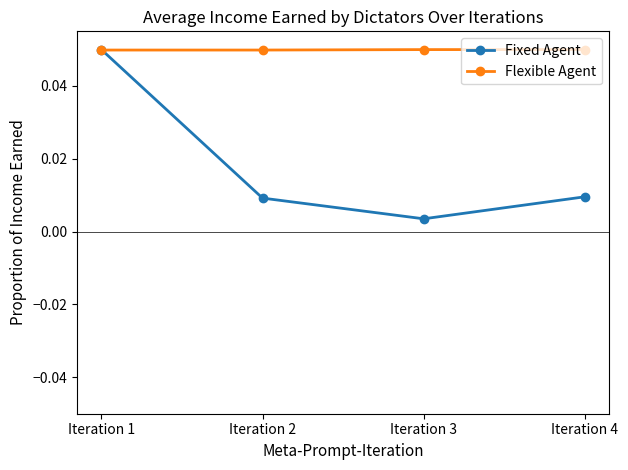

Where do Fixed Agent and Flexible Agent first cross each other?

Iteration 1 and Iteration 2